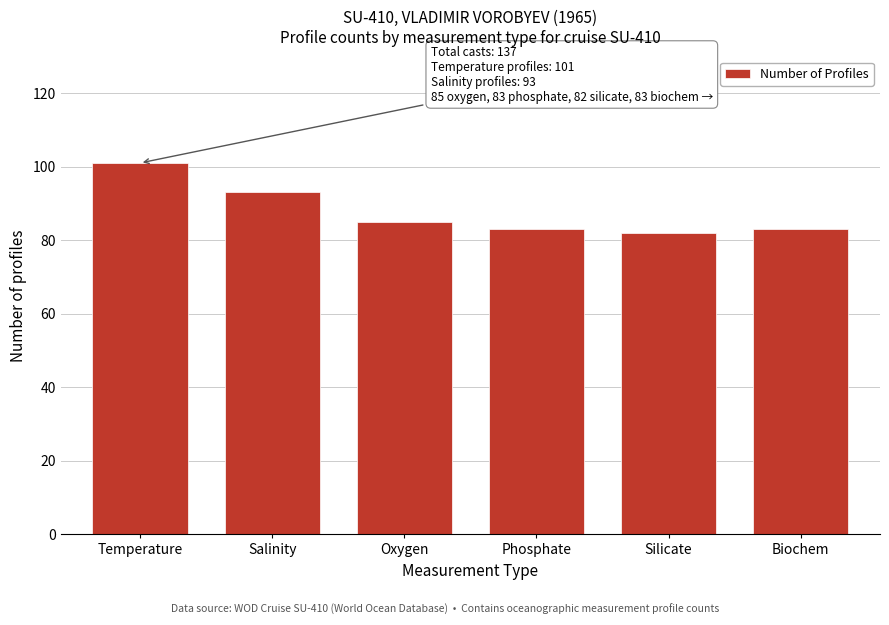

Reading left to right, list all the values displayed in this chart.

101	93	85	83	82	83